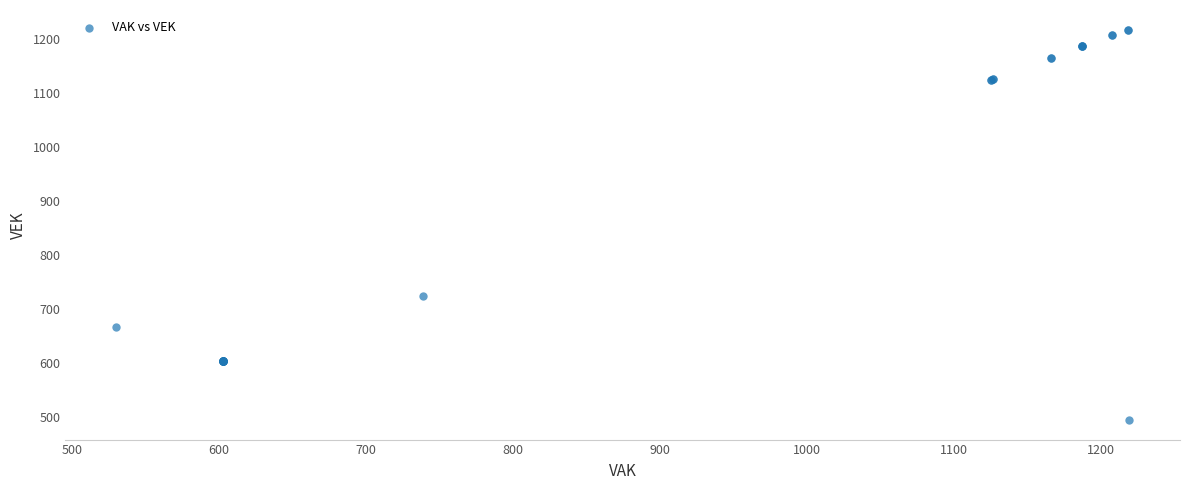

What Y value in the scatter plot is closest to 856?

724